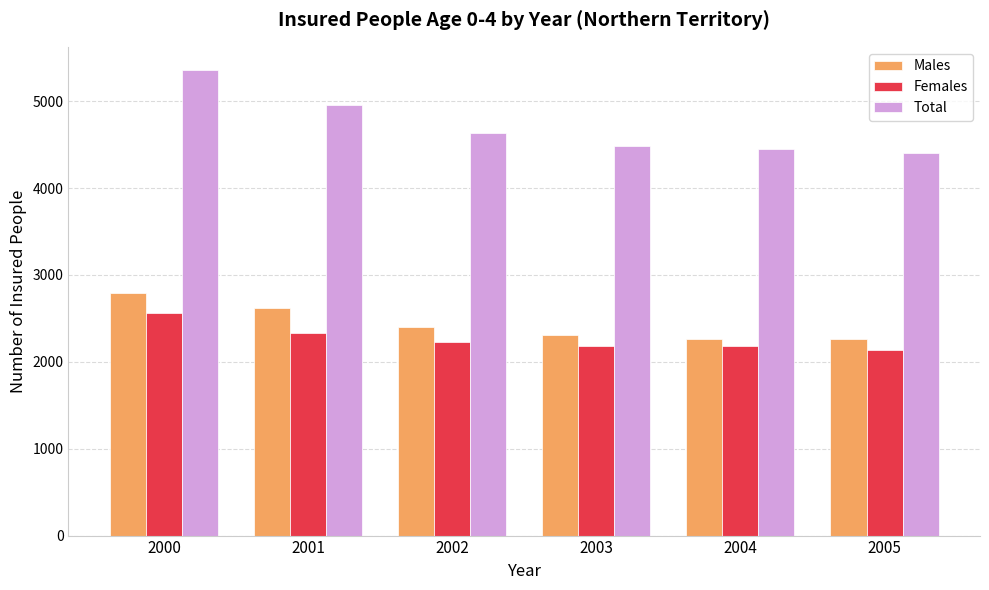

Is the value of Males at 2003 greater than the value of Total at 2000?

No